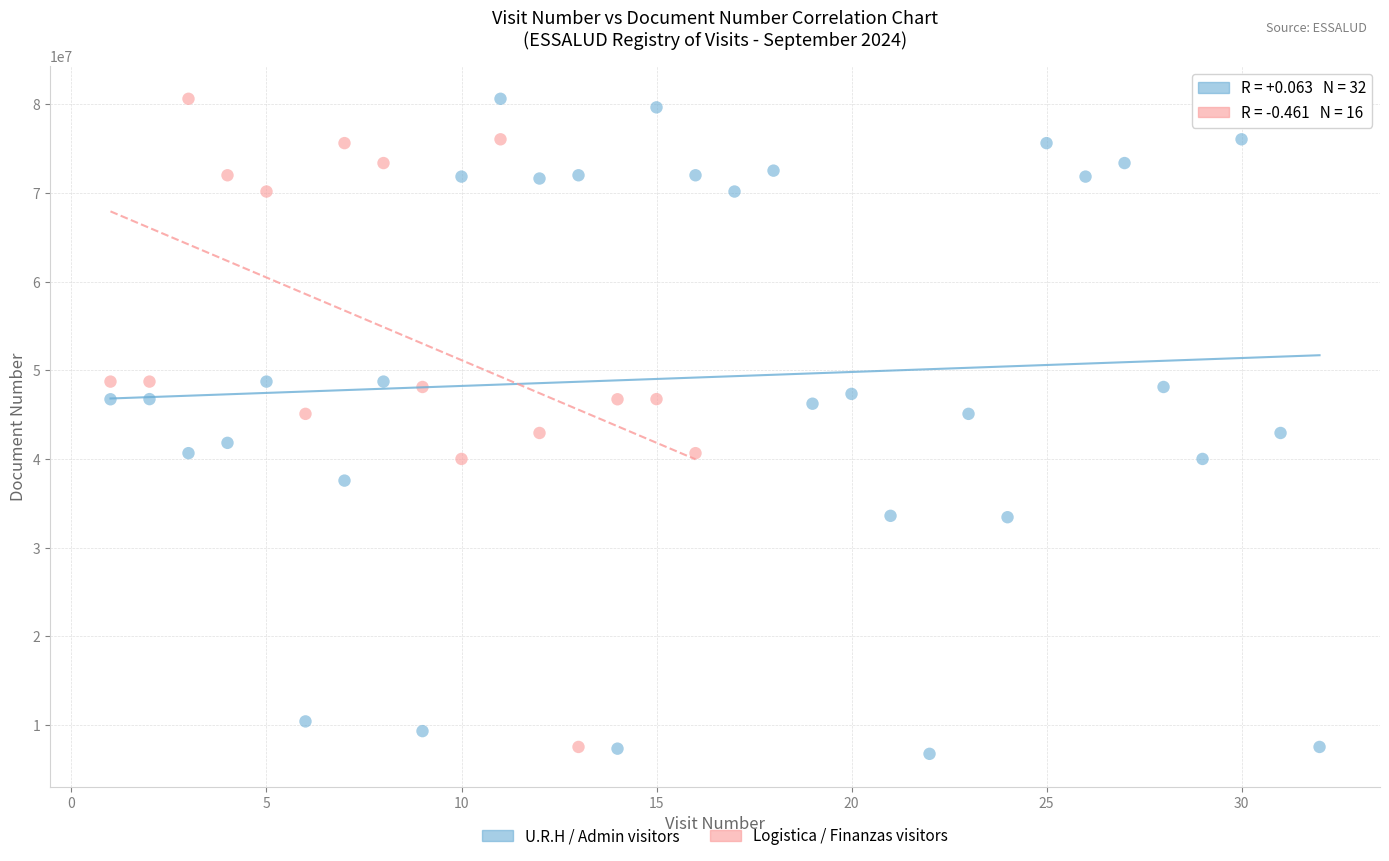

Which series contains the lowest Y value?

U.R.H / Admin visitors